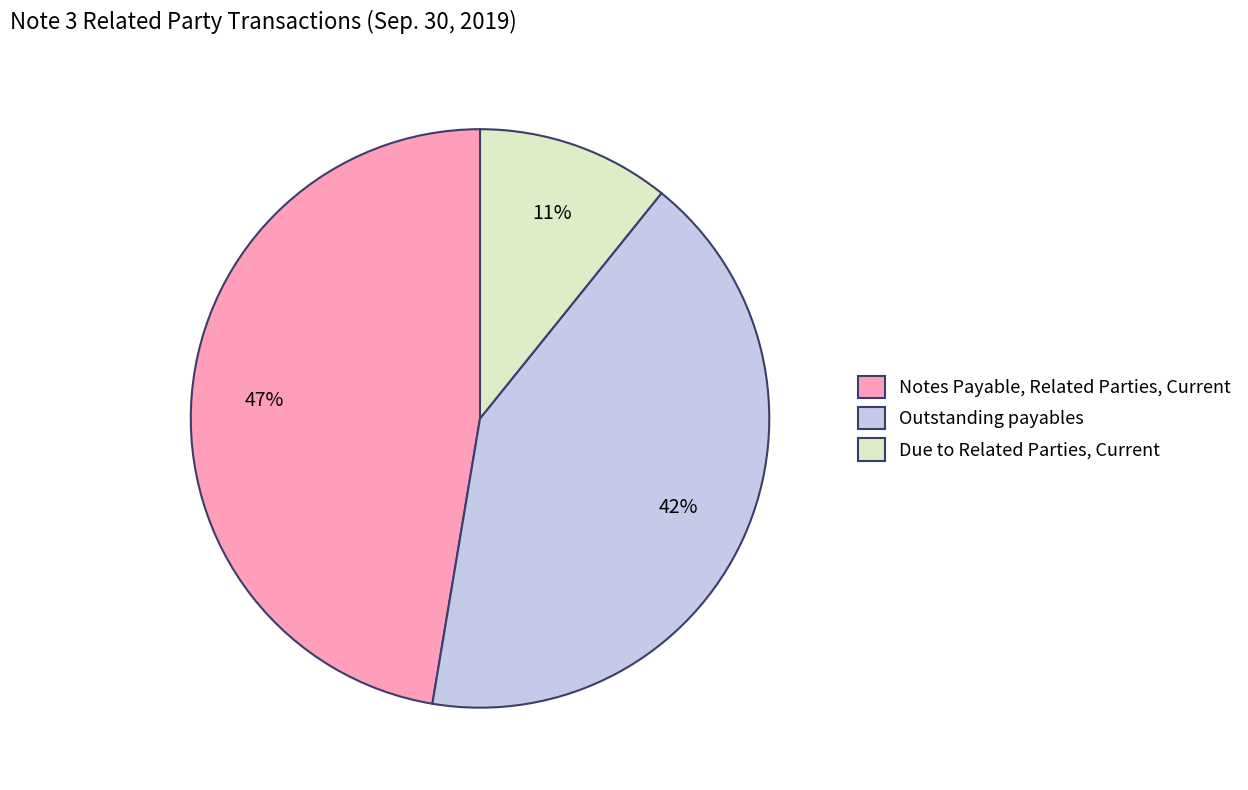

The Outstanding payables slice represents 27% of the pie. True or false?

False